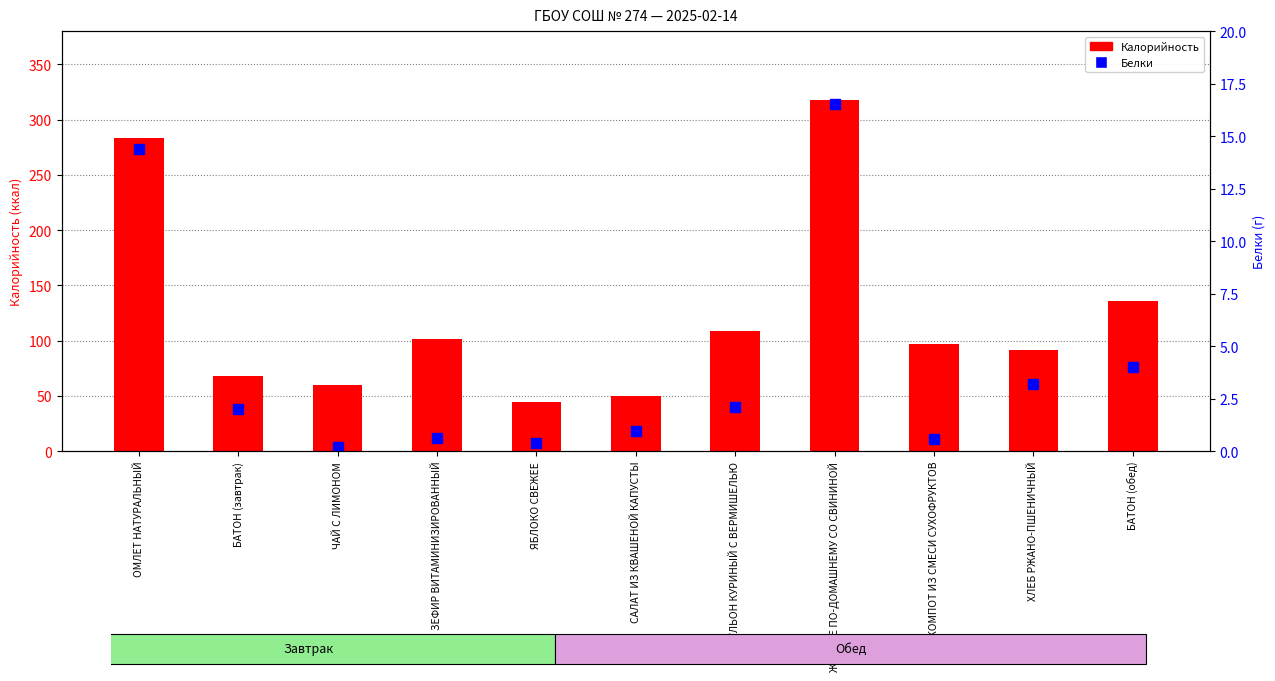

True or false: Калорийность has a value of 29.2 at ЯБЛОКО СВЕЖЕЕ.

False